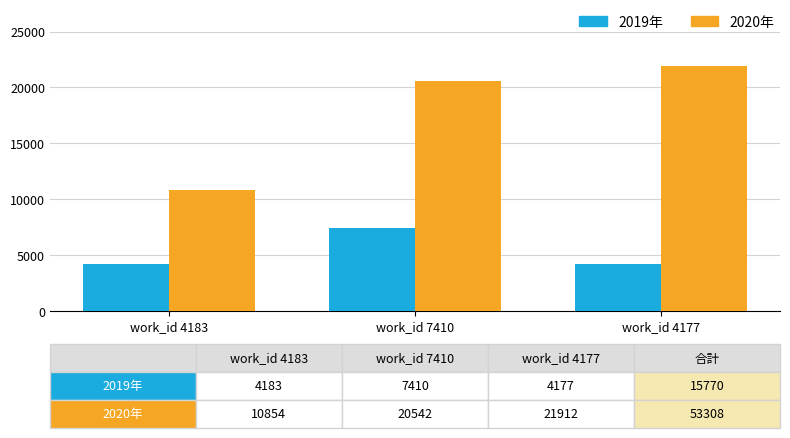

List the series in order of their overall mean, highest first.

2020年, 2019年